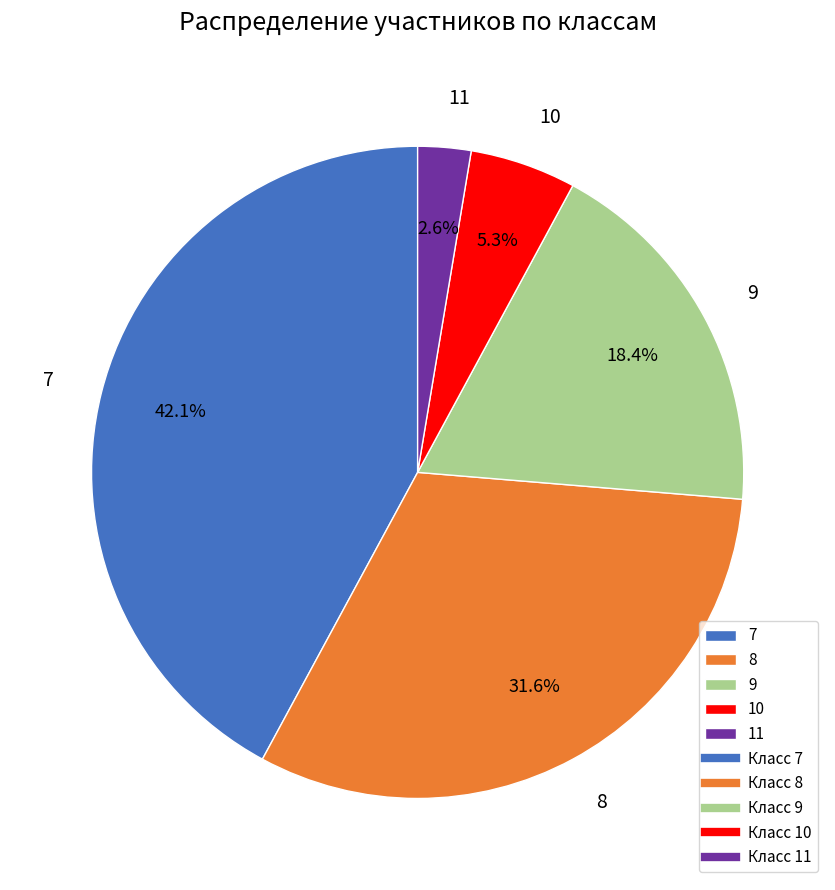

Which slice is the largest?

7